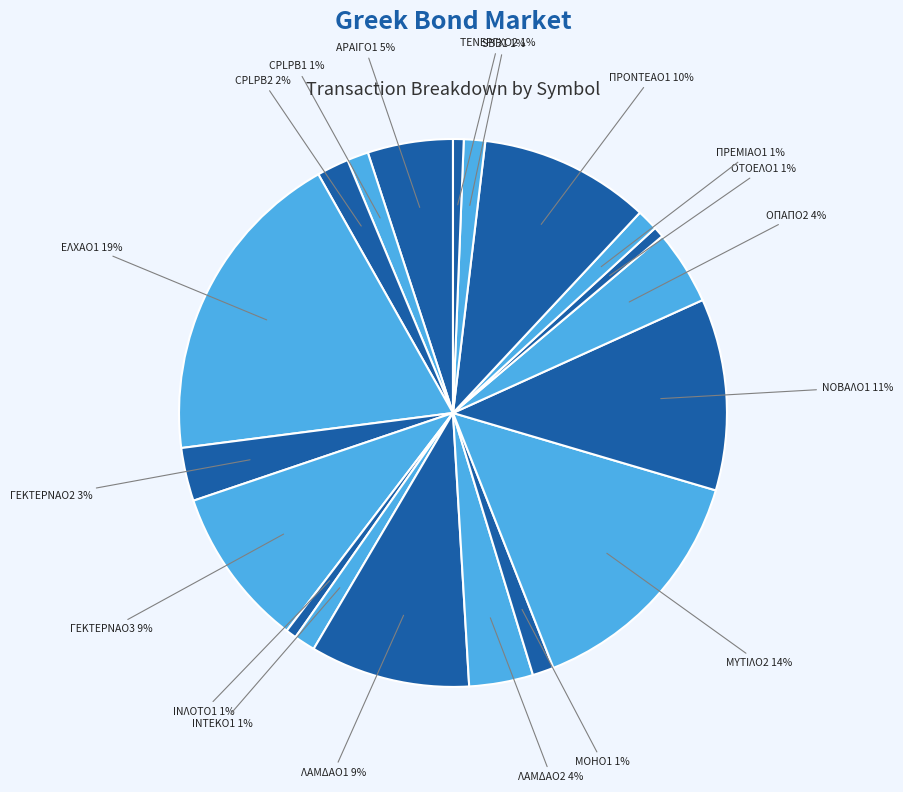

Does ΠΡΟΝΤΕΑΟ1 represent more than half of the total?

No